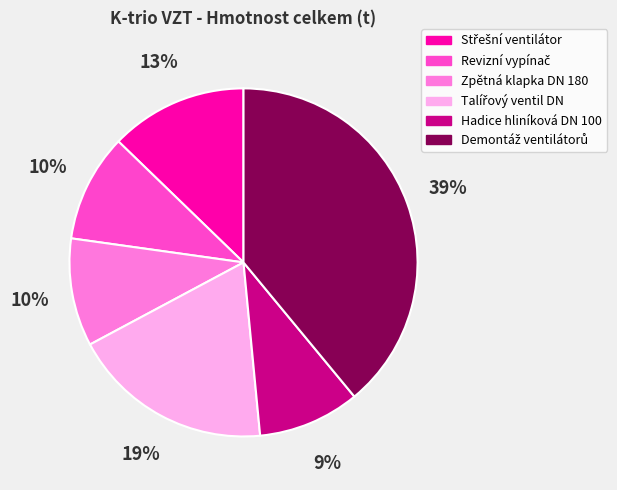

To the nearest percent, what is the difference between the largest and smallest slice percentages?

30%